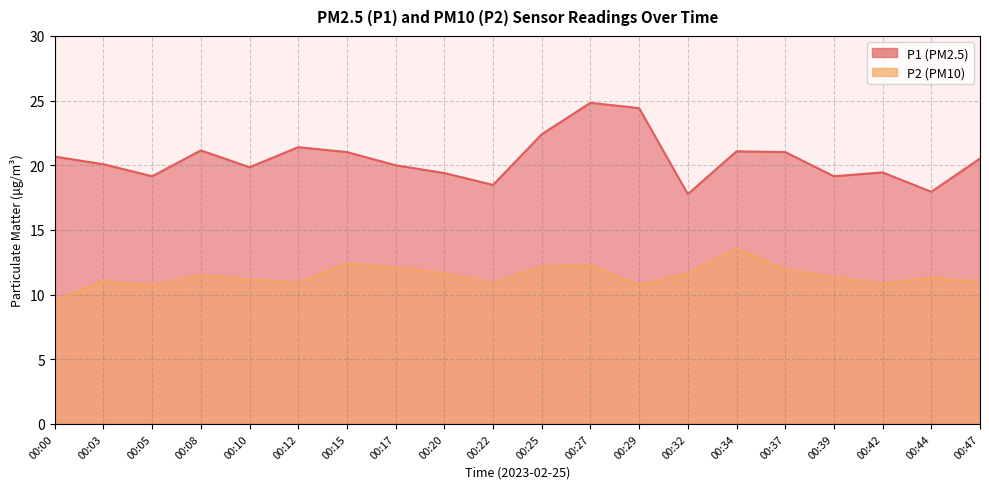

What is the difference between the P2 values at 00:42 and 00:34?

2.7